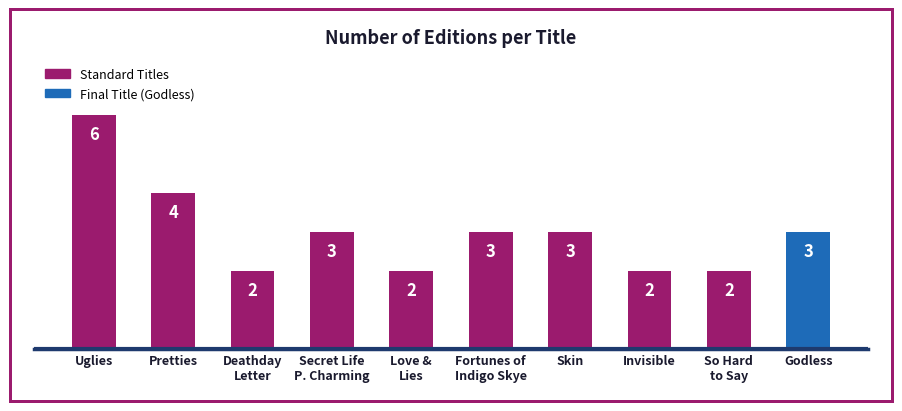

How many values are below 3?

4